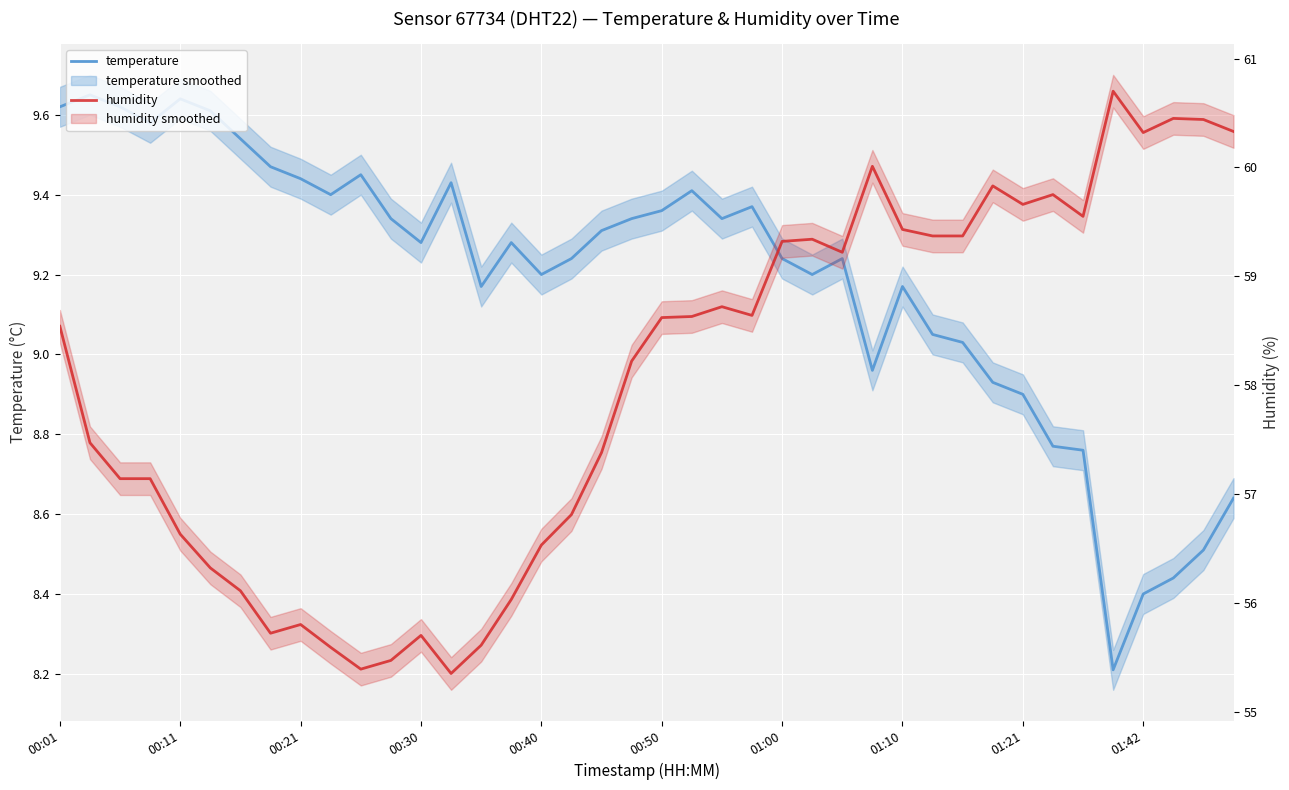

Which series changed the most between 22 and 26?

humidity